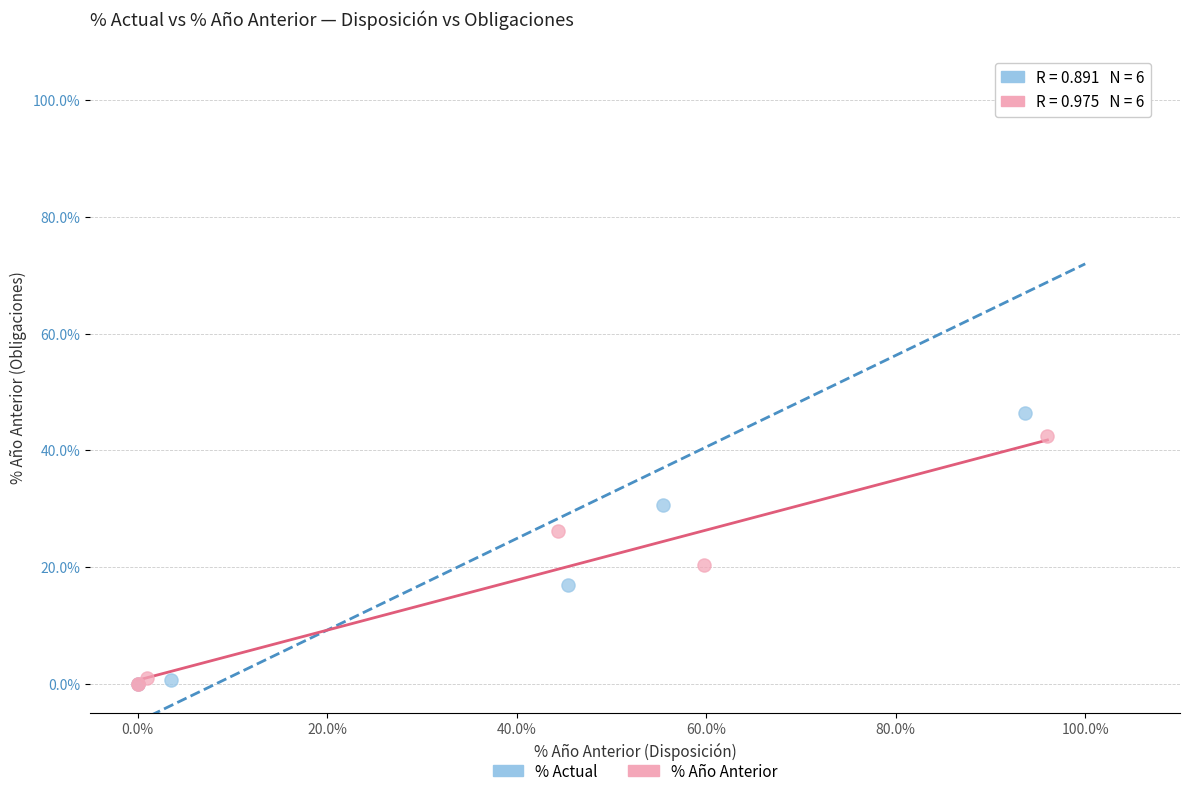

Which series has the widest spread of Y values?

% Actual